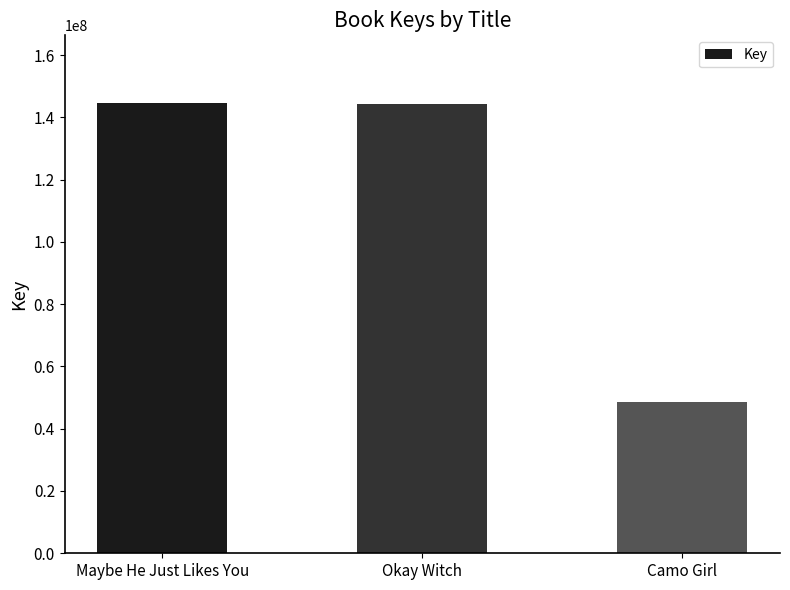

How many bars are there in total?

3